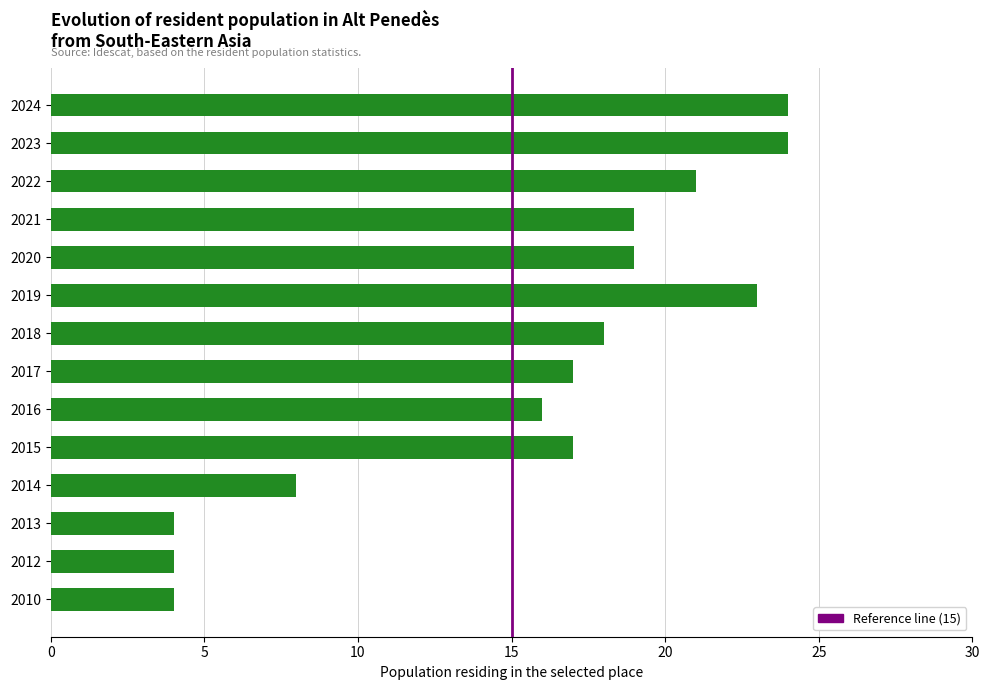

Are the bars horizontal?

Yes